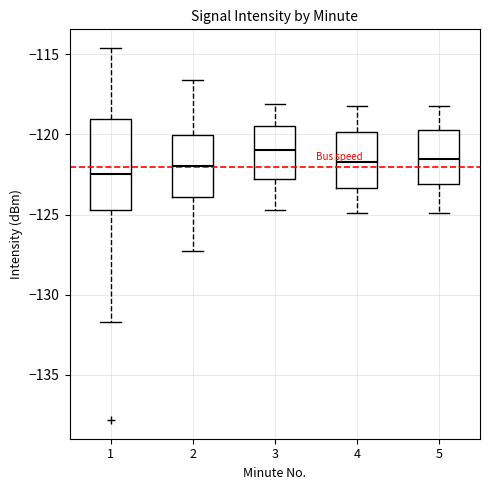

Reading left to right, transcribe this box plot: for each box, give where its median line is, the range the box spans, and where its two whiskers end, as read against the y-axis. The values are not printed on the chart, so give them approximately, as read against the axis.

1: median -122.5, box -124.5 to -119.0, whiskers -131.5 to -114.5
2: median -122.0, box -124.0 to -120.0, whiskers -127.5 to -116.5
3: median -121.0, box -122.5 to -119.5, whiskers -124.5 to -118.0
4: median -121.5, box -123.5 to -120.0, whiskers -125.0 to -118.0
5: median -121.5, box -123.0 to -119.5, whiskers -125.0 to -118.0